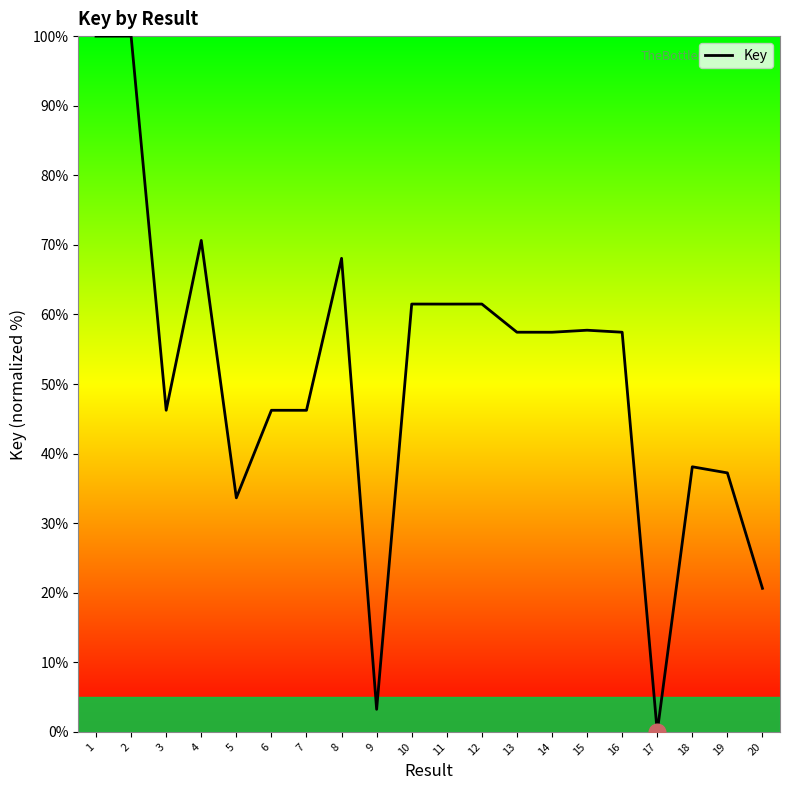

Which label corresponds to the smallest value in the chart?

17